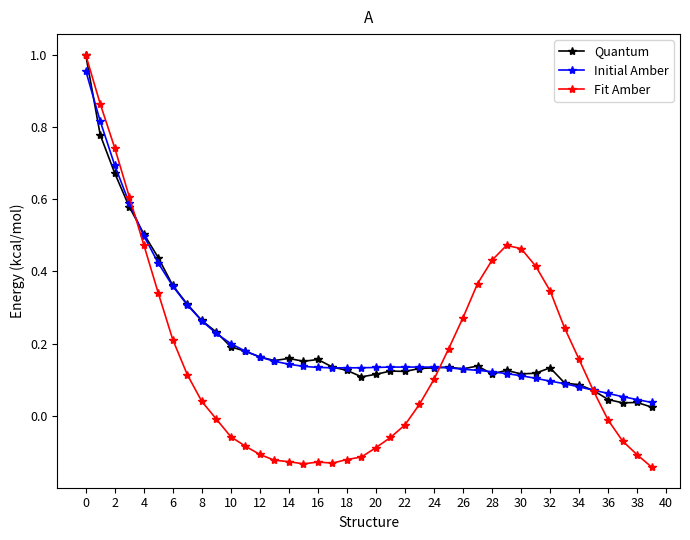

How many values in the Fit Amber series are below 0?

18